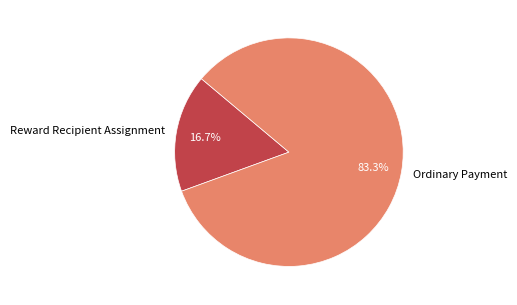

What is the smallest slice in the pie chart?

Reward Recipient Assignment